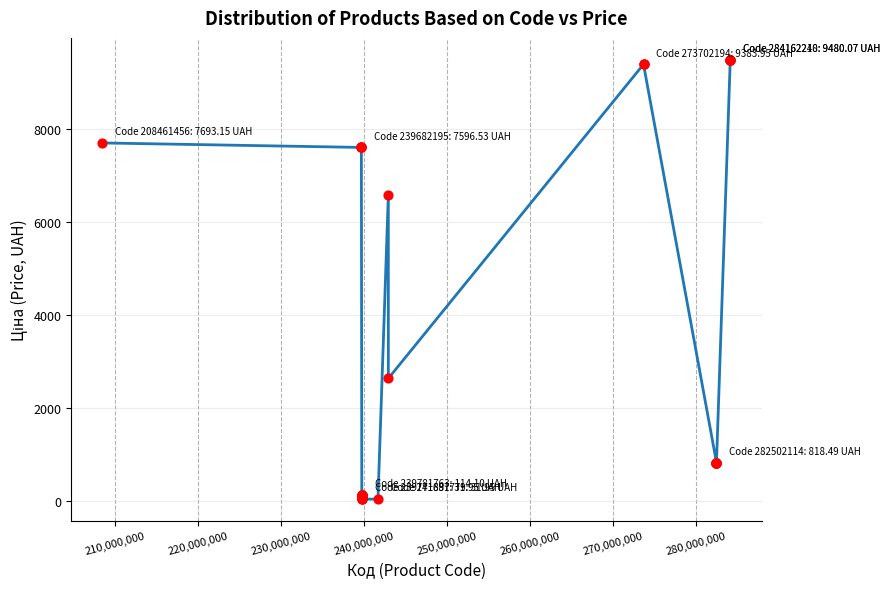

What Y value in the scatter plot is closest to 4756?

6568.8